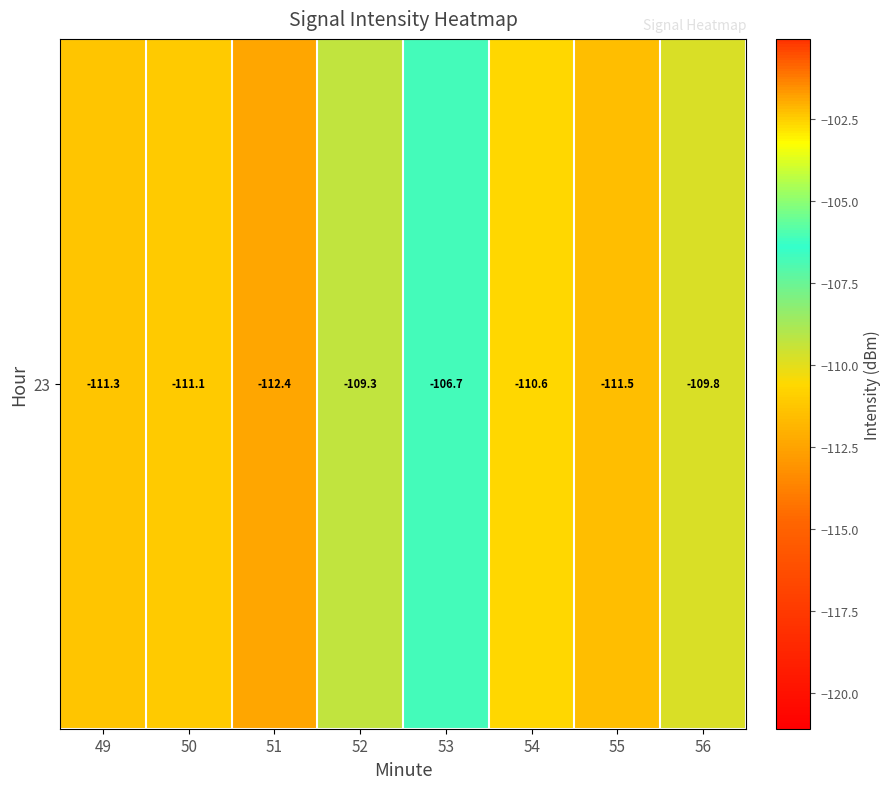

How many data points are above -110?

3